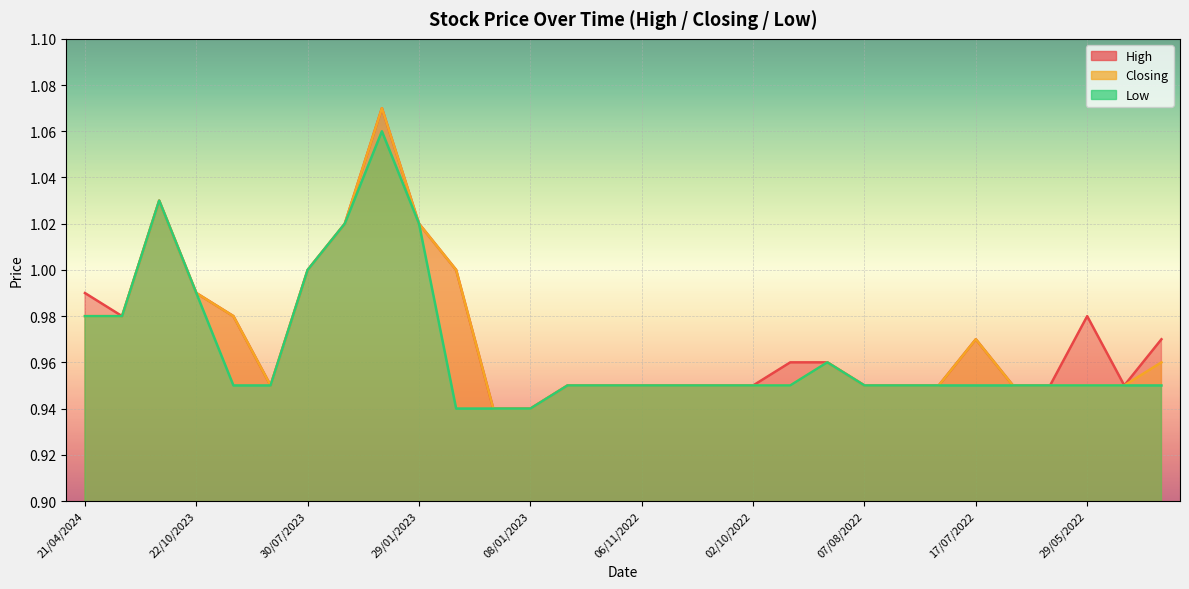

What is the difference between the maximum and second lowest values in the High series?

0.1